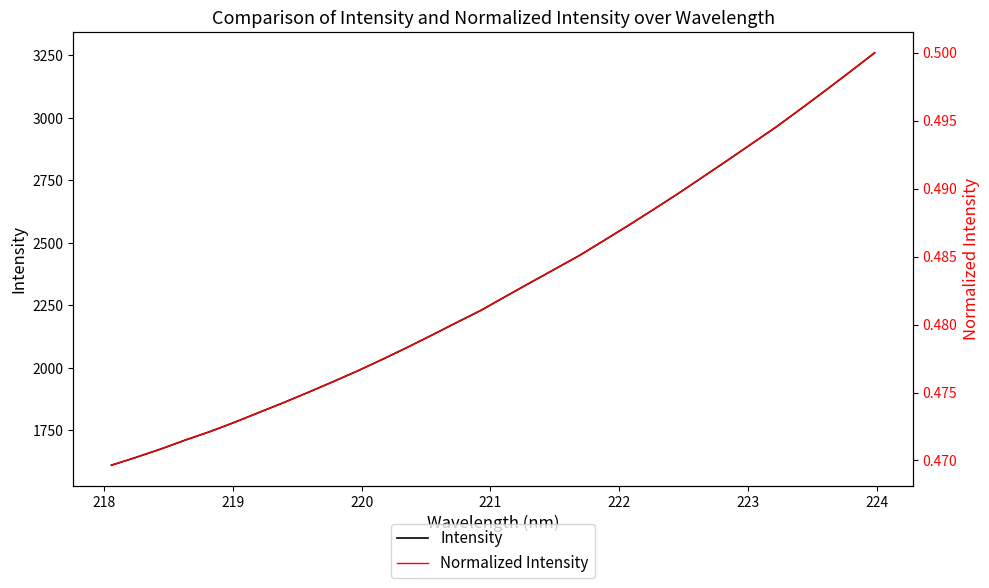

True or false: Intensity and Normalized Intensity cross at least once.

False